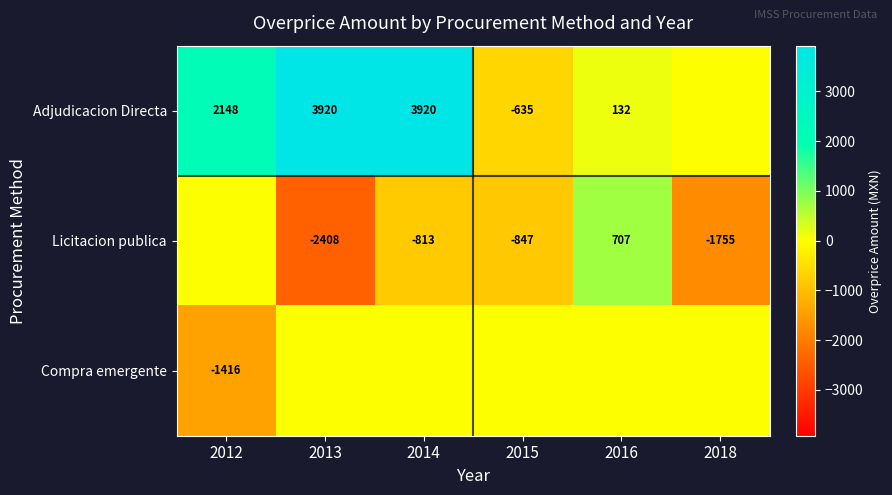

Is it true that Licitacion publica equals -2976 at 2018?

False